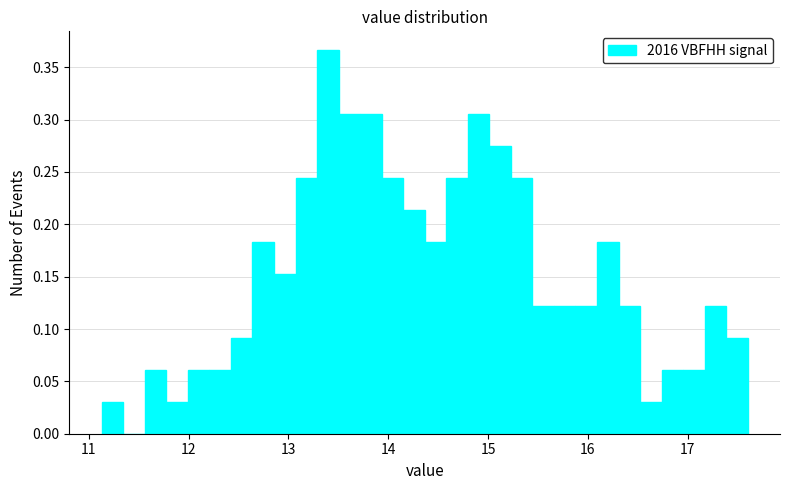

Read against the x-axis, roughly where is the centre of the tallest bar?

13.4